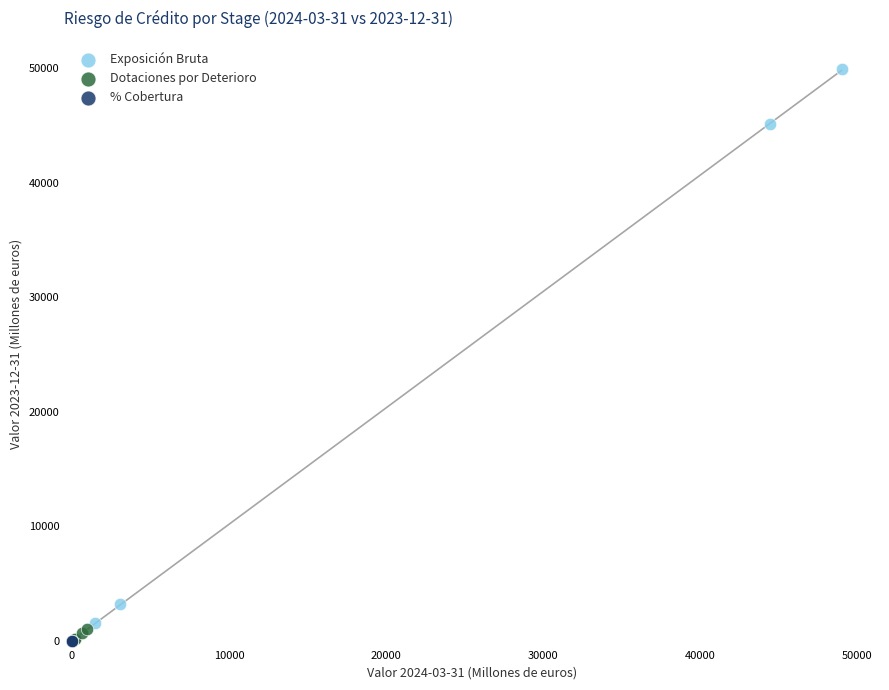

Which series has the largest Y range (max minus min)?

Exposición Bruta